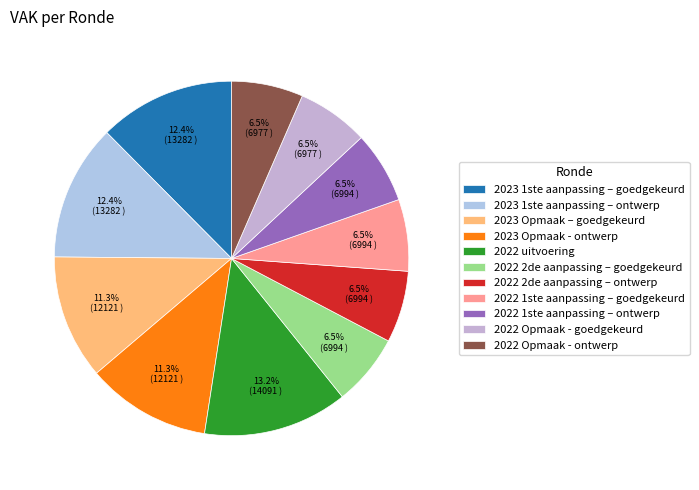

What is the change in value from 2023 1ste aanpassing – ontwerp to 2023 Opmaak – goedgekeurd?

-1161